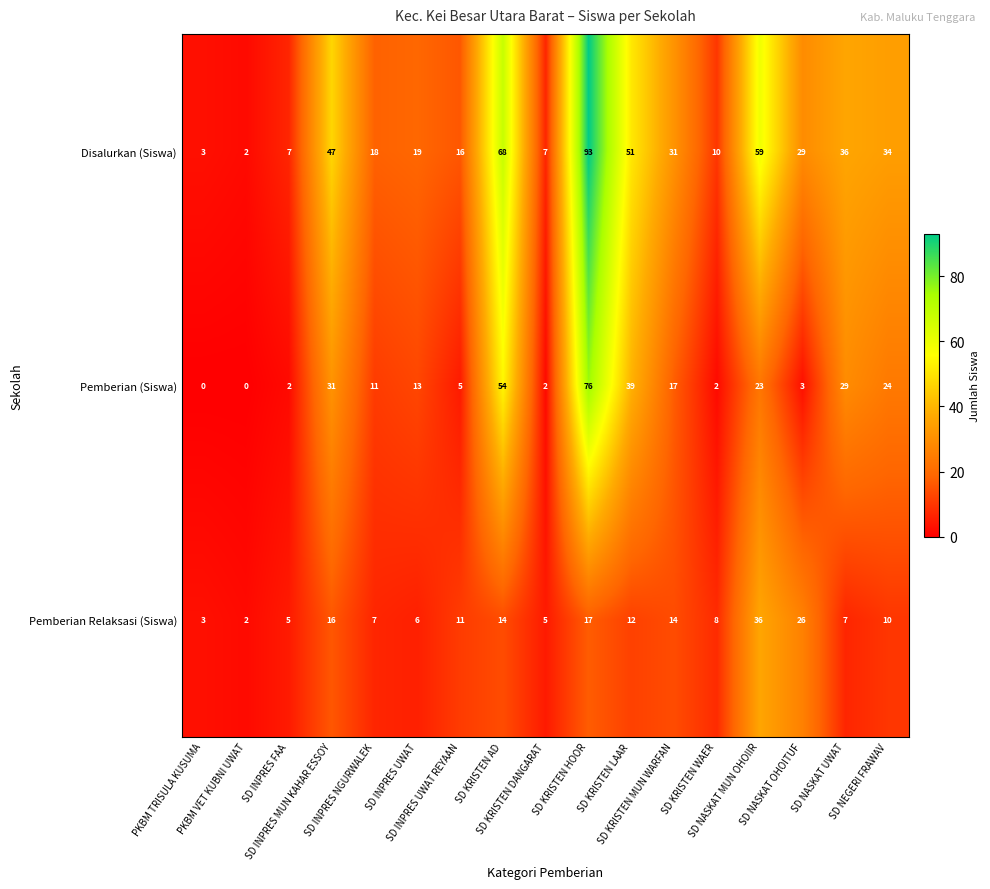

Rank the series by their average value, from lowest to highest.

Pemberian Relaksasi (Siswa), Pemberian (Siswa), Disalurkan (Siswa)